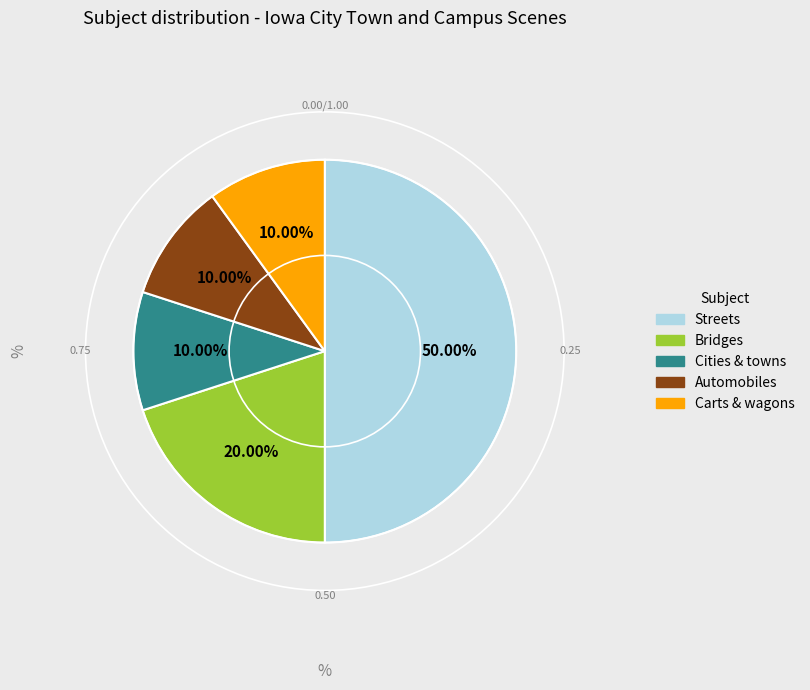

Does Bridges represent more than half of the total?

No